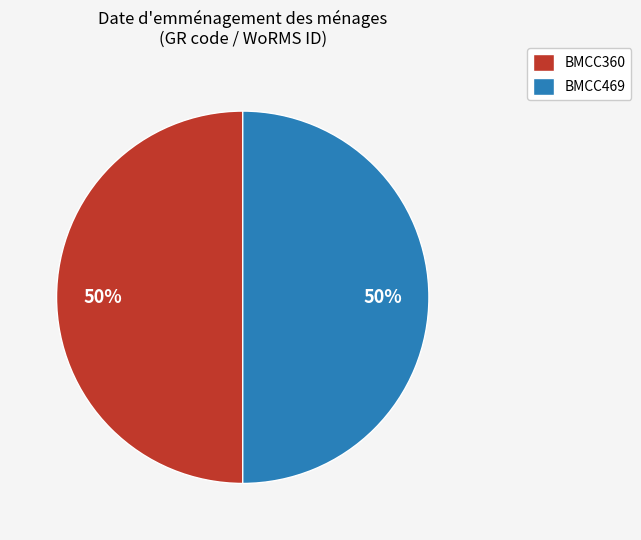

How many slices are in this pie chart?

2